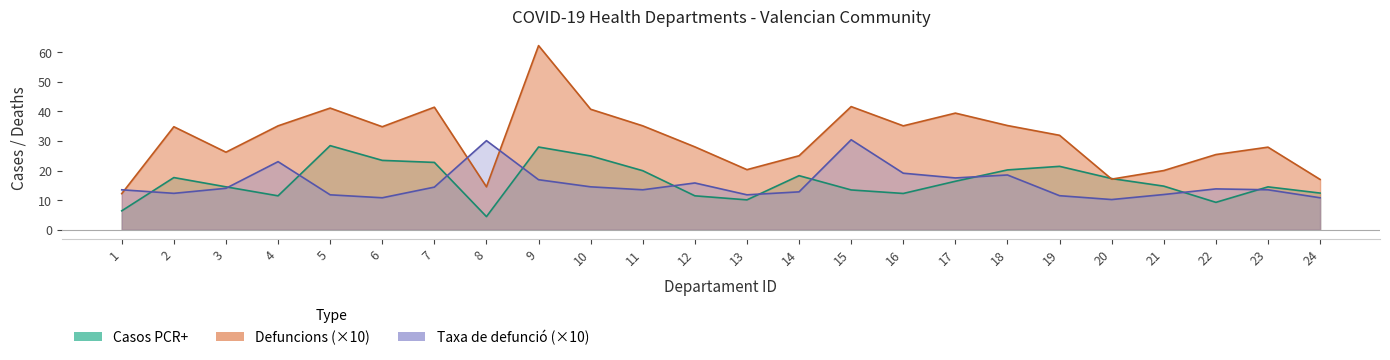

Between which two adjacent categories do Taxa de defunció and Casos PCR+ first intersect?

1 and 2